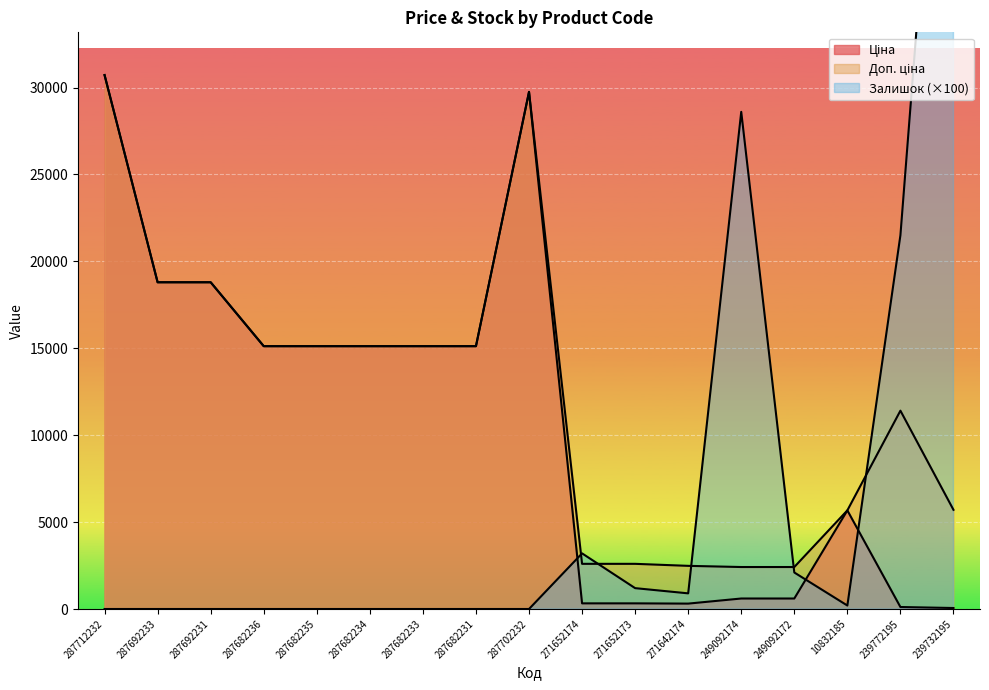

Between 271642174 and 249092174, which series saw the biggest shift?

Залишок